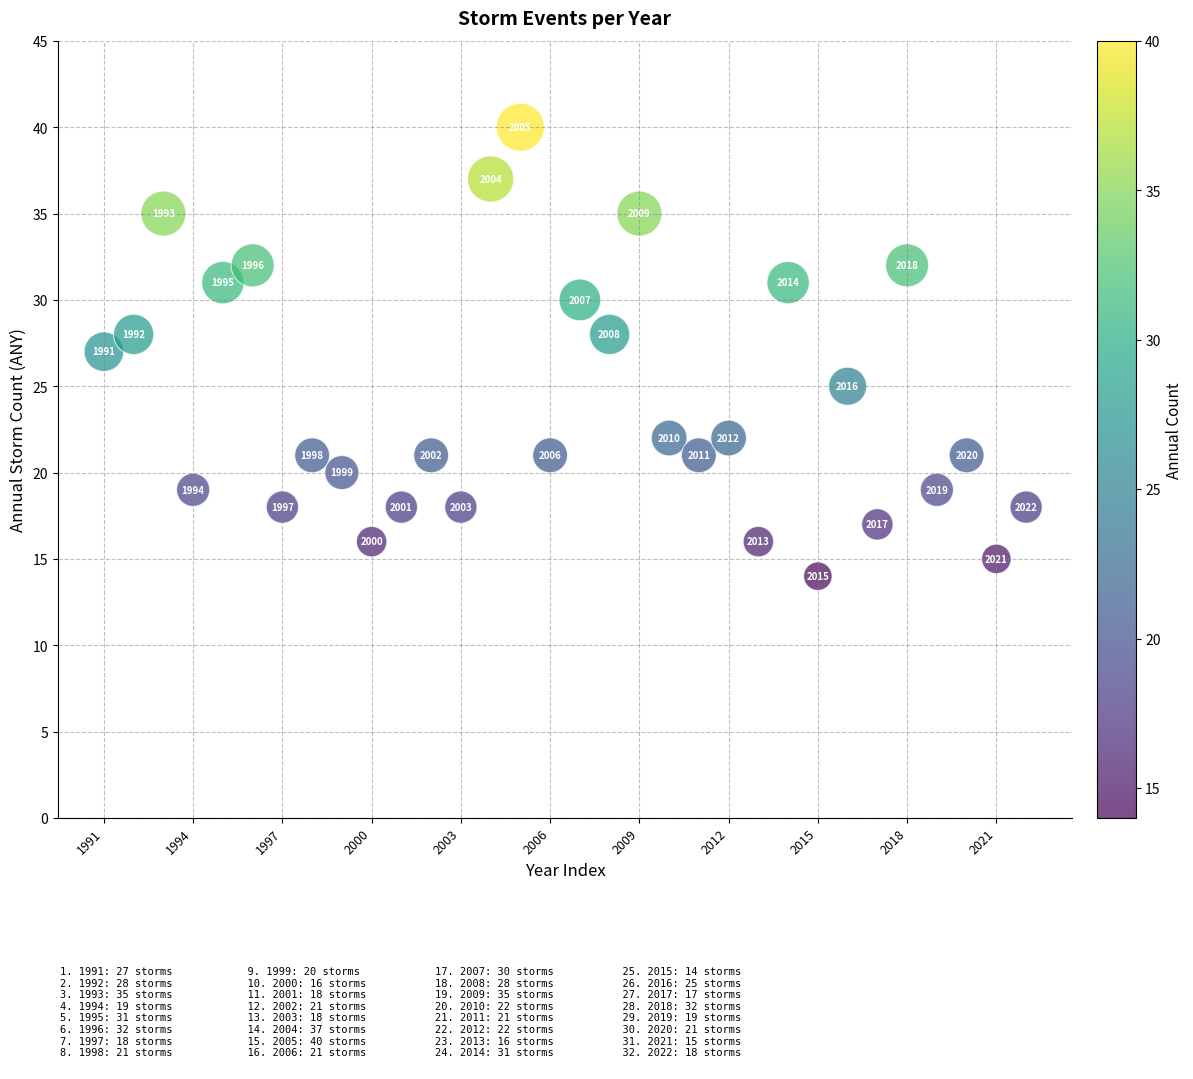

What is the range of Y values (max minus min)?

26